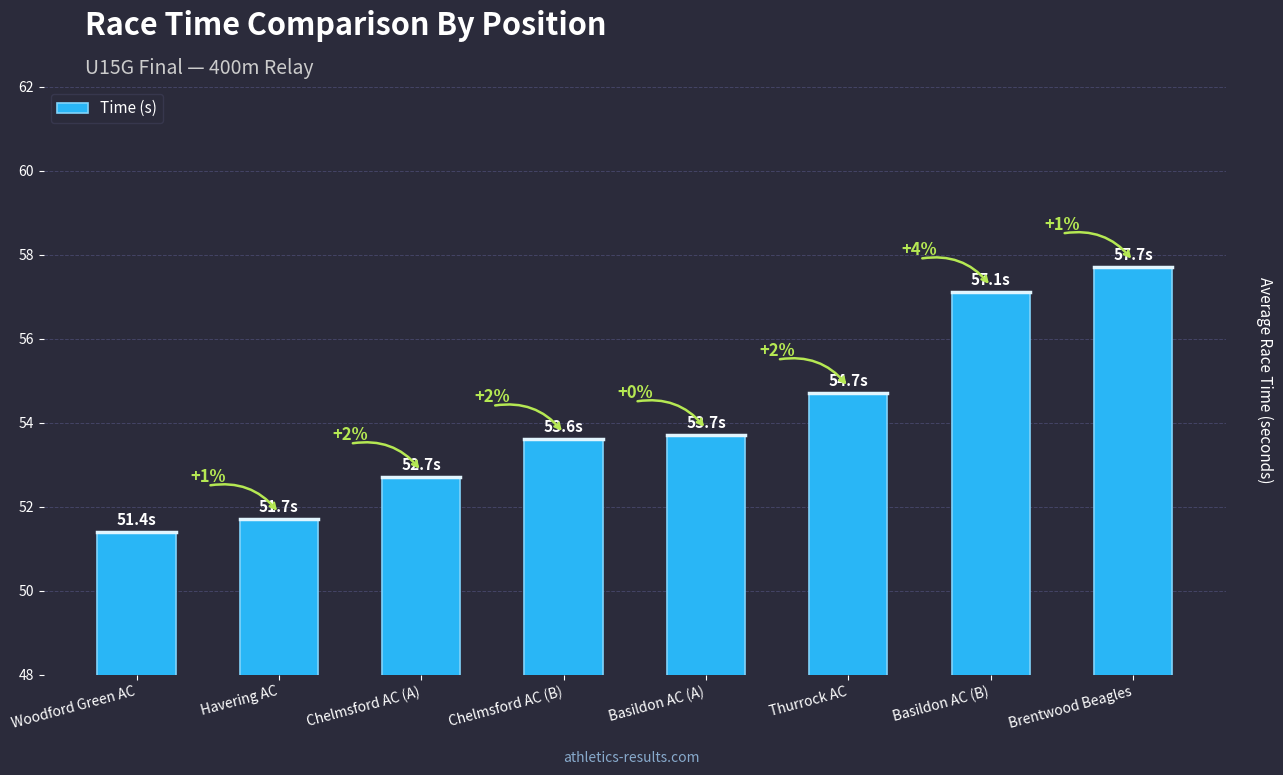

What is the label of the 6th bar from the right?

Chelmsford AC (A)